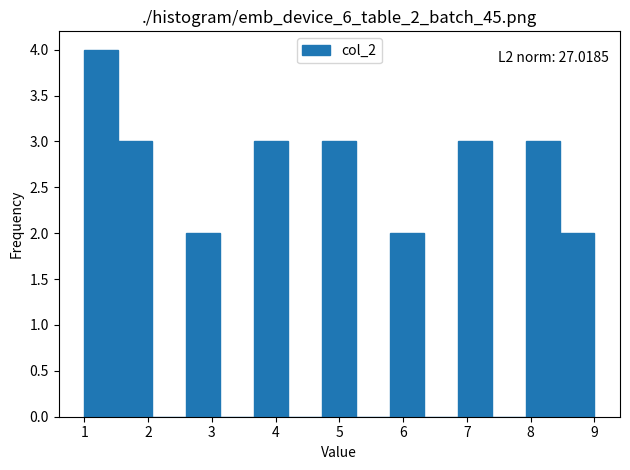

Over which range of the x-axis is the bar tallest?

1.0 to 1.5